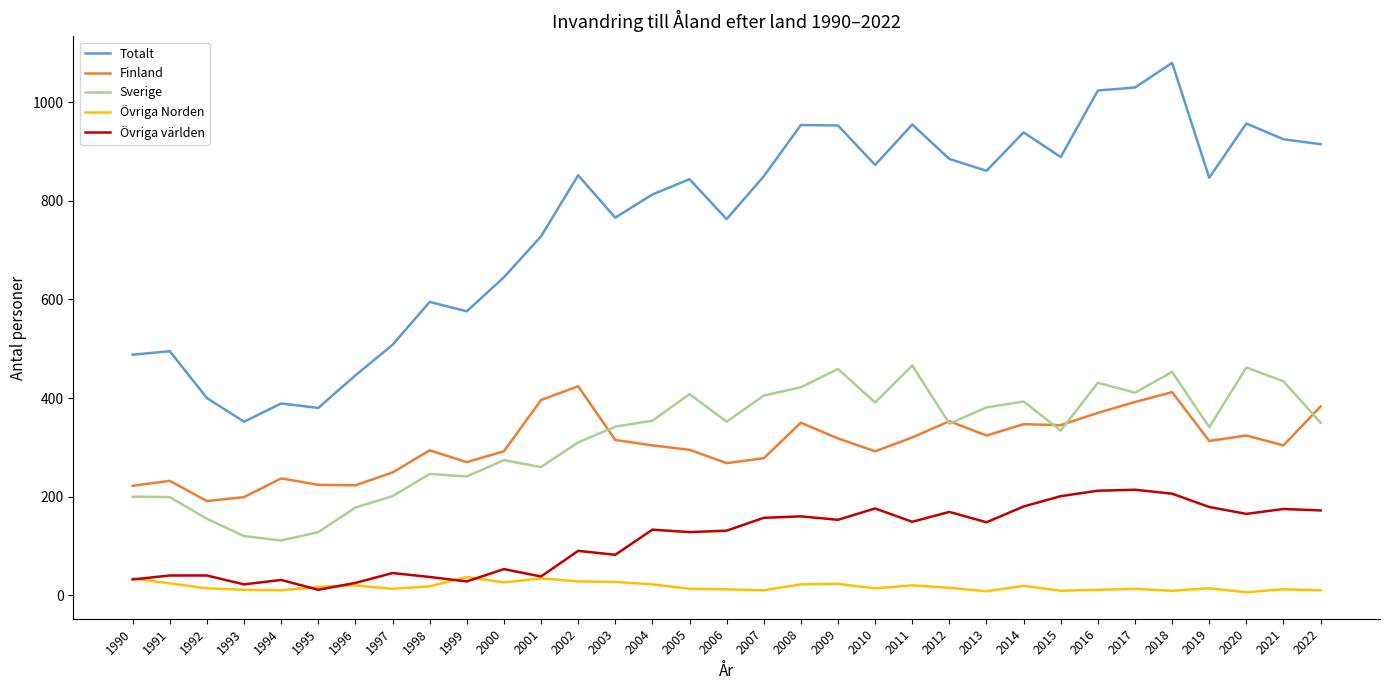

In Sverige, how many points are lower than both neighbors (excluding endpoints)?

9